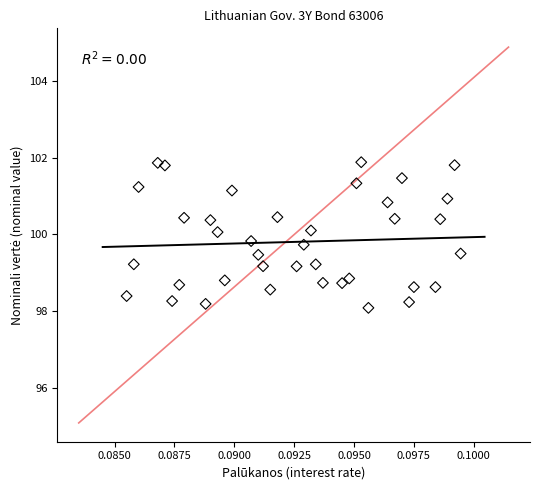

What is the range of Y values (max minus min)?

3.8